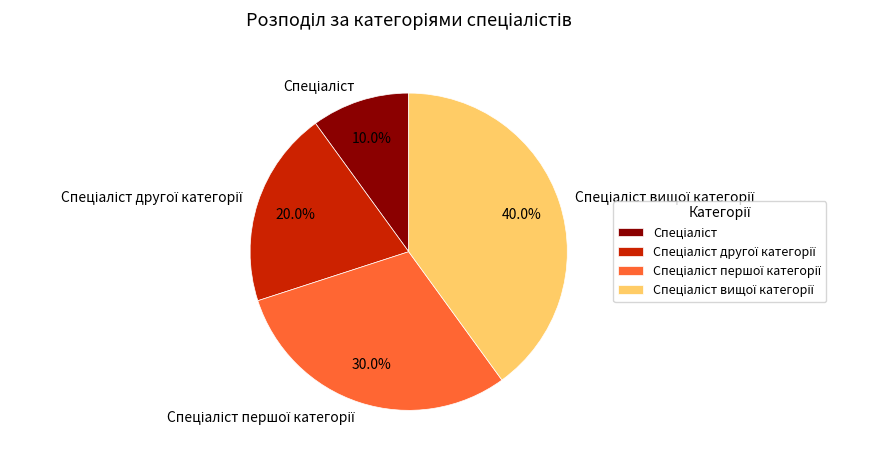

Does any single category account for the majority?

No